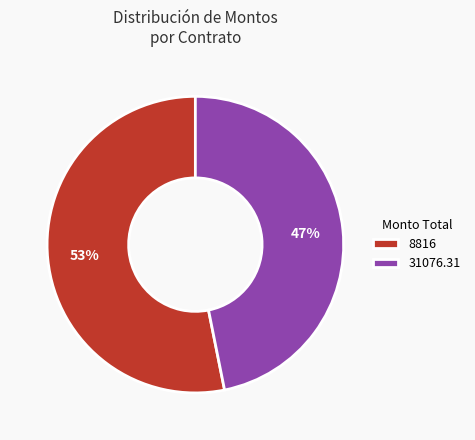

Rank the categories by value from highest to lowest.

8816, 31076.31